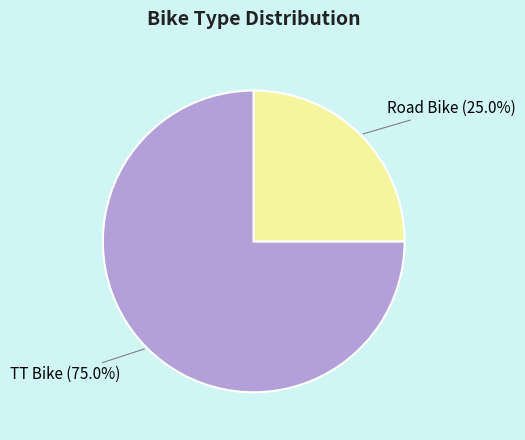

What percentage is NOT represented by Road Bike?

75.0%